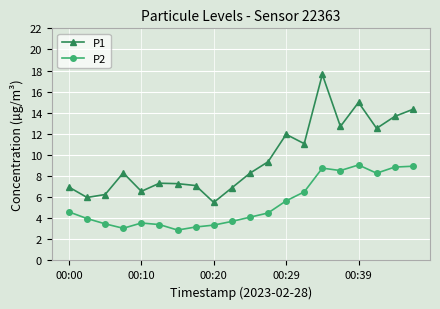

True or false: P1 and P2 intersect in this chart.

False